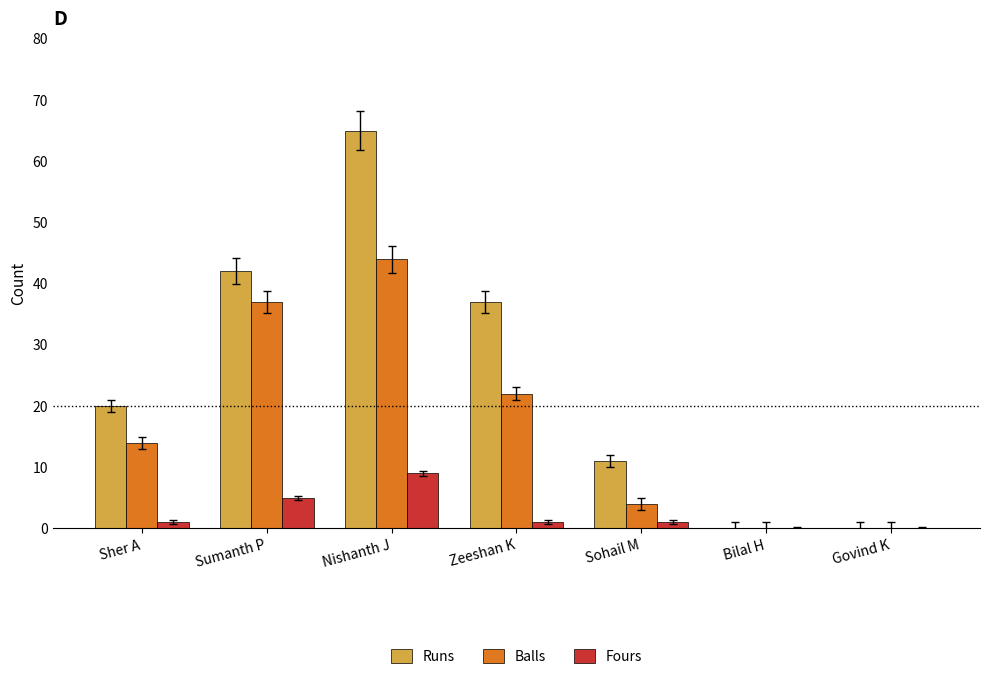

What are all the series names shown in the legend?

Runs, Balls, Fours